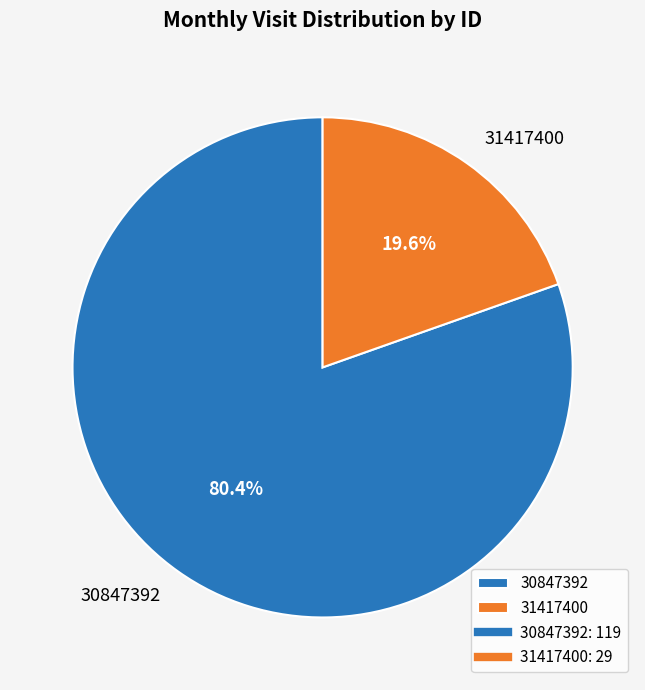

Combined, do 30847392 and 31417400 account for over 50%?

Yes